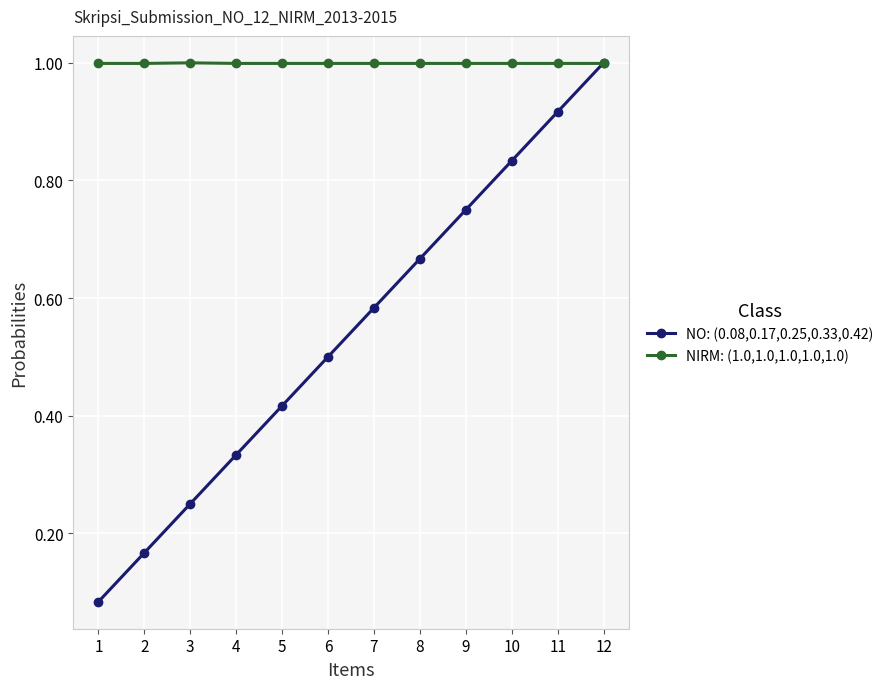

True or false: NO: (0.08,0.17,0.25,0.33,0.42) has more than 1 points higher than both neighbors.

False